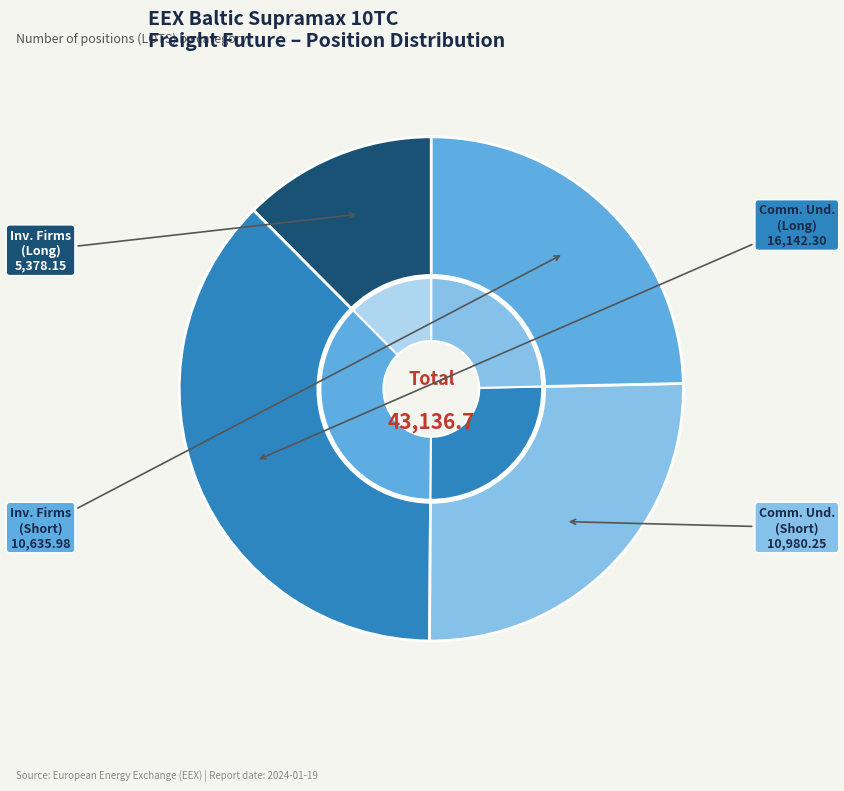

Is it true that Investment Firms / Credit Institutions (Short) is 25% of the pie?

True